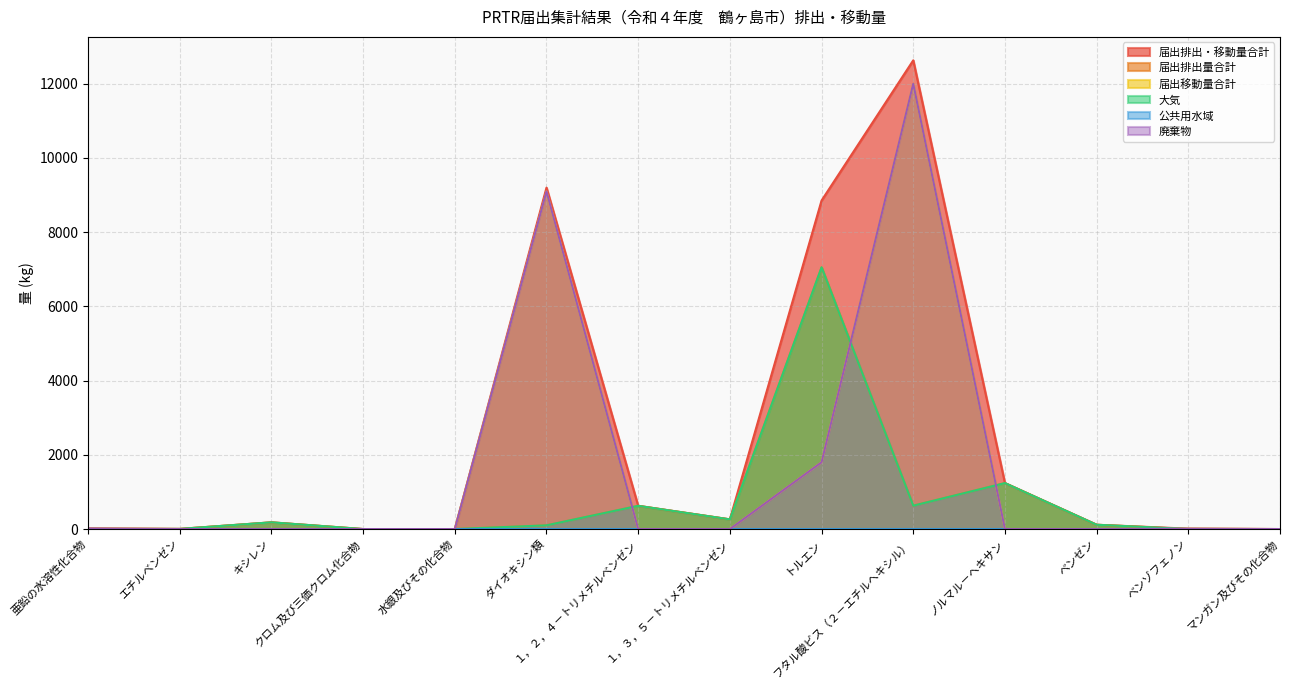

Reading left to right, transcribe all the data shown in this chart.

届出排出・移動量合計: 亜鉛の水溶性化合物=18	エチルベンゼン=4	キシレン=181	クロム及び三価クロム化合物=0	水銀及びその化合物=0	ダイオキシン類=9200	１，２，４－トリメチルベンゼン=626	１，３，５－トリメチルベンゼン=261	トルエン=8853	フタル酸ビス（２－エチルヘキシル）=12631	ノルマル－ヘキサン=1239	ベンゼン=116	ベンゾフェノン=11	マンガン及びその化合物=0
届出排出量合計: 亜鉛の水溶性化合物=0	エチルベンゼン=4	キシレン=181	クロム及び三価クロム化合物=0	水銀及びその化合物=0	ダイオキシン類=100	１，２，４－トリメチルベンゼン=626	１，３，５－トリメチルベンゼン=261	トルエン=7053	フタル酸ビス（２－エチルヘキシル）=631	ノルマル－ヘキサン=1239	ベンゼン=116	ベンゾフェノン=1	マンガン及びその化合物=0
届出移動量合計: 亜鉛の水溶性化合物=18	エチルベンゼン=0	キシレン=0	クロム及び三価クロム化合物=0	水銀及びその化合物=0	ダイオキシン類=9100	１，２，４－トリメチルベンゼン=0	１，３，５－トリメチルベンゼン=0	トルエン=1800	フタル酸ビス（２－エチルヘキシル）=12000	ノルマル－ヘキサン=0	ベンゼン=0	ベンゾフェノン=10	マンガン及びその化合物=0
大気: 亜鉛の水溶性化合物=0	エチルベンゼン=4	キシレン=181	クロム及び三価クロム化合物=0	水銀及びその化合物=0	ダイオキシン類=100	１，２，４－トリメチルベンゼン=626	１，３，５－トリメチルベンゼン=261	トルエン=7053	フタル酸ビス（２－エチルヘキシル）=630	ノルマル－ヘキサン=1239	ベンゼン=116	ベンゾフェノン=1	マンガン及びその化合物=0
公共用水域: 亜鉛の水溶性化合物=0	エチルベンゼン=0	キシレン=0	クロム及び三価クロム化合物=0	水銀及びその化合物=0	ダイオキシン類=0	１，２，４－トリメチルベンゼン=0	１，３，５－トリメチルベンゼン=0	トルエン=0	フタル酸ビス（２－エチルヘキシル）=1	ノルマル－ヘキサン=0	ベンゼン=0	ベンゾフェノン=0	マンガン及びその化合物=0
廃棄物: 亜鉛の水溶性化合物=18	エチルベンゼン=0	キシレン=0	クロム及び三価クロム化合物=0	水銀及びその化合物=0	ダイオキシン類=9100	１，２，４－トリメチルベンゼン=0	１，３，５－トリメチルベンゼン=0	トルエン=1800	フタル酸ビス（２－エチルヘキシル）=12000	ノルマル－ヘキサン=0	ベンゼン=0	ベンゾフェノン=10	マンガン及びその化合物=0